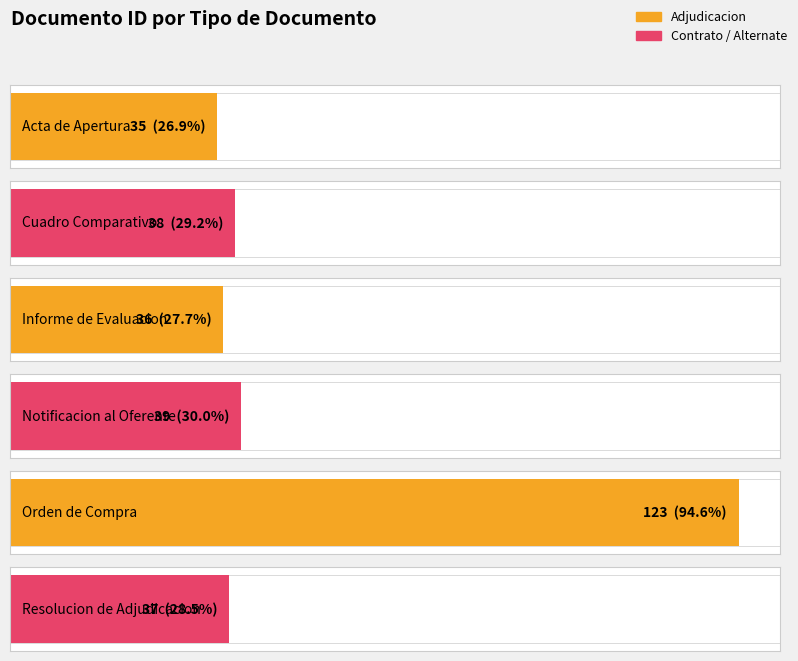

Reading right to left, extract all data points from this chart.

Resolucion de Adjudicacion=37	Orden de Compra=123	Notificacion al Oferente=39	Informe de Evaluacion=36	Cuadro Comparativo=38	Acta de Apertura=35